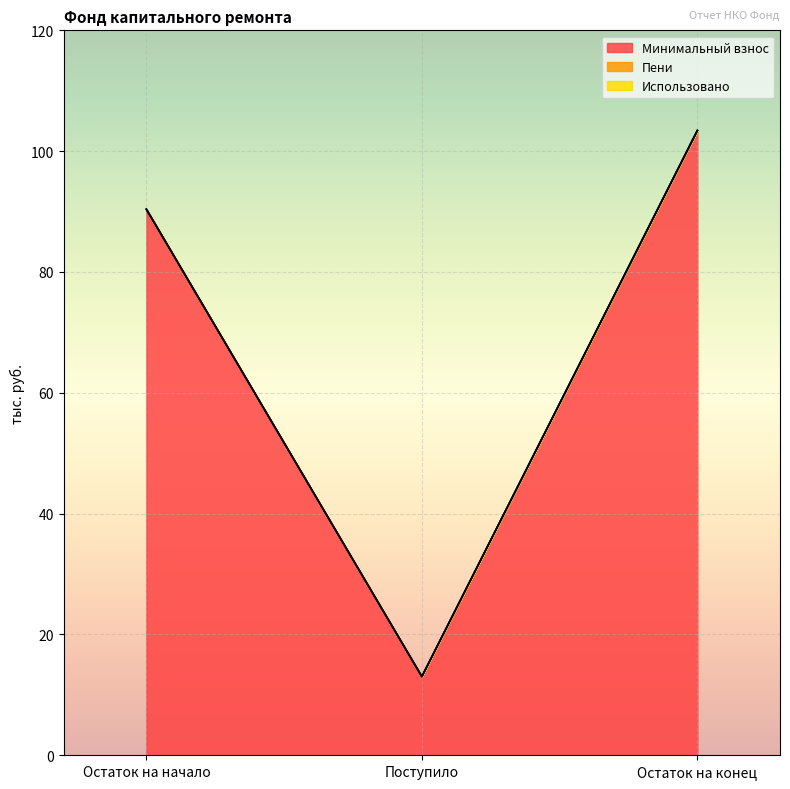

Which series has the widest spread of values?

Минимальный взнос